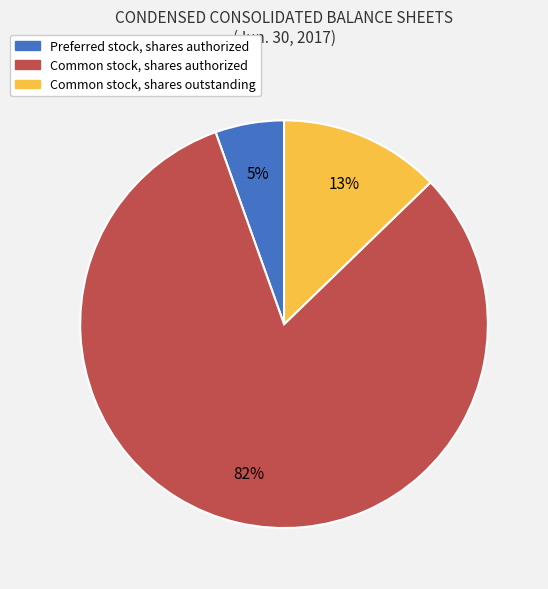

What is the largest slice in the pie chart?

Common stock, shares authorized